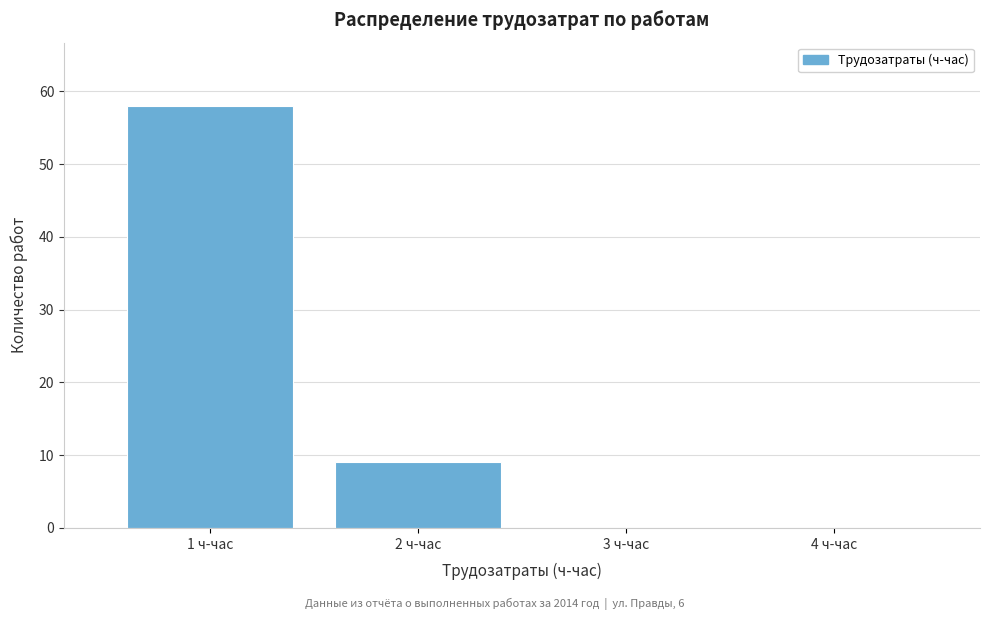

Reading left to right, list every bar in this chart as the range it spans on the x-axis followed by its height. The values are not printed on the chart, so give them approximately, as read against the axis.

0.5 to 1.5: 58
1.5 to 2.5: 9
2.5 to 3.5: 0
3.5 to 4.5: 0